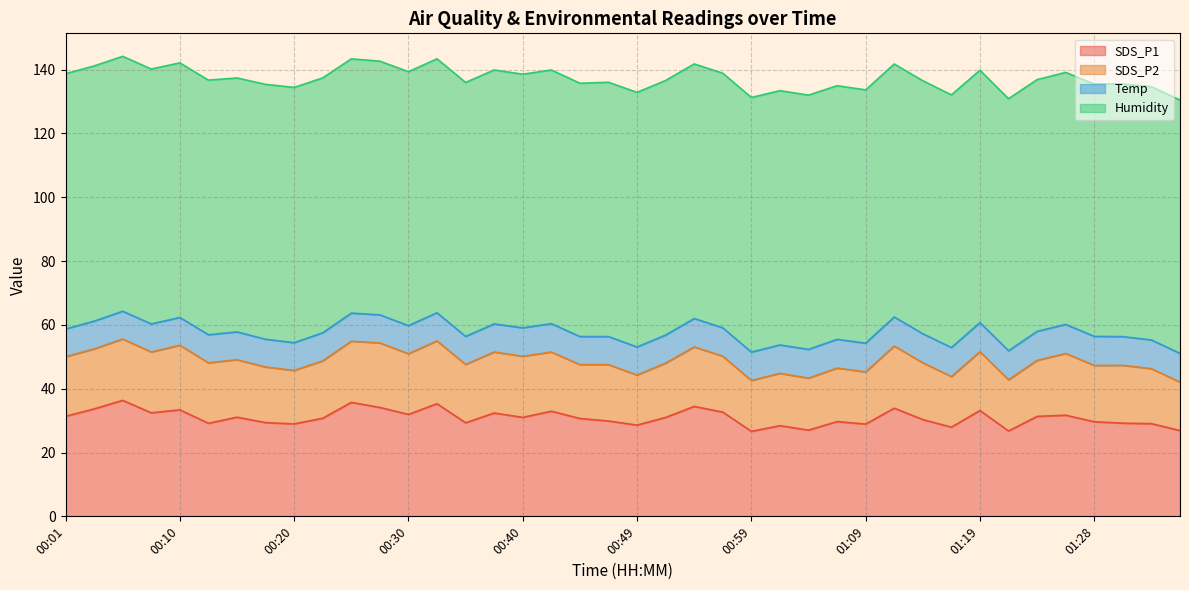

What are all the series names shown in the legend?

SDS_P1, SDS_P2, Temp, Humidity